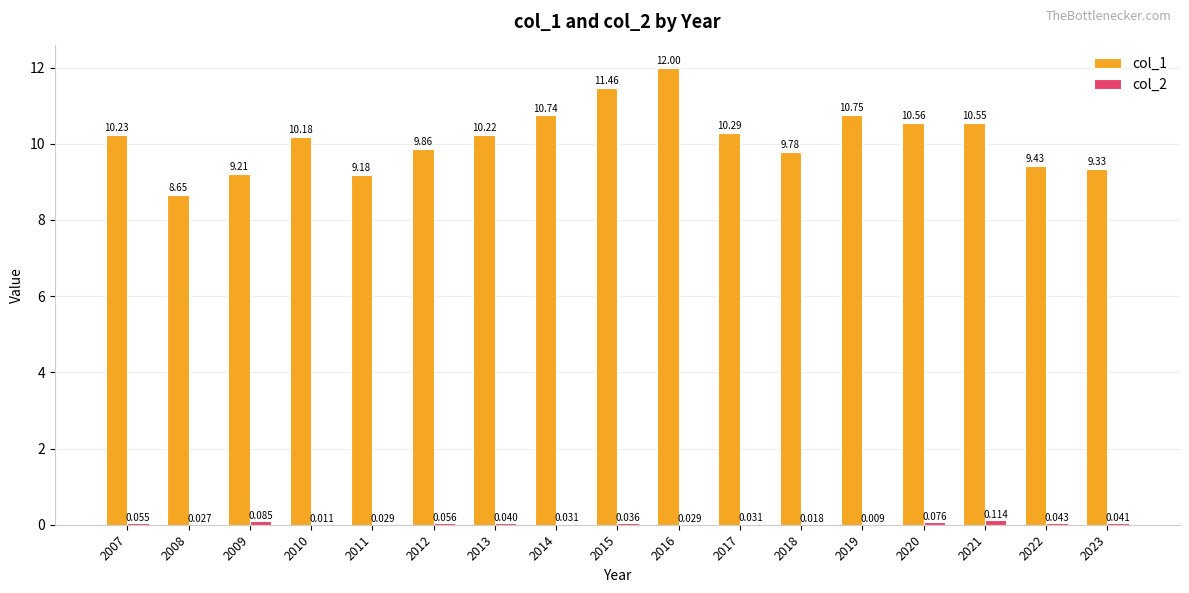

Does the chart contain stacked bars?

No